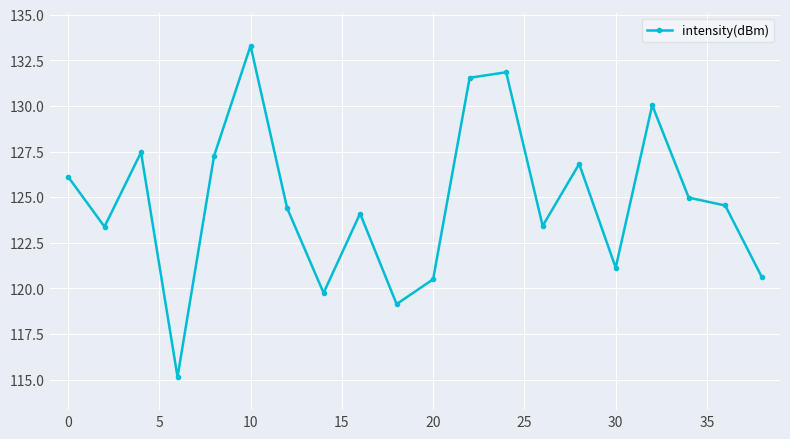

What is the average value?

124.8